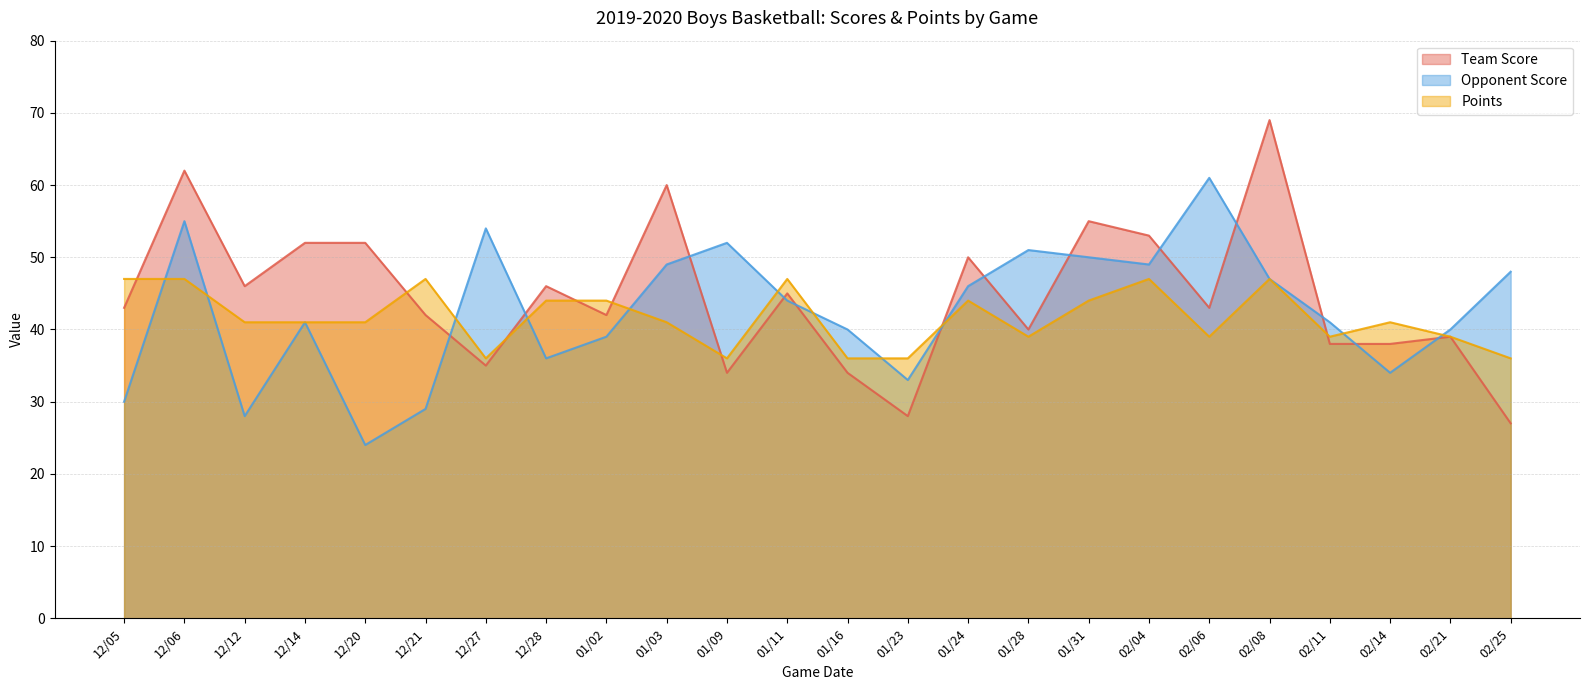

What are all the series names shown in the legend?

Team Score, Opponent Score, Points